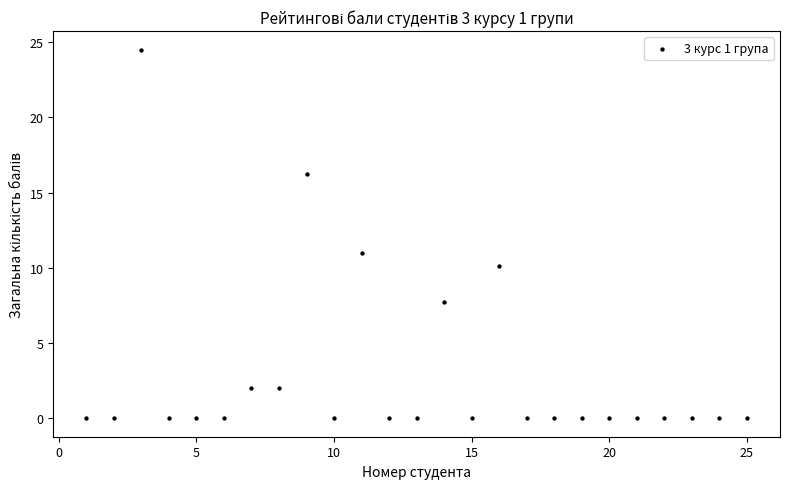

What Y value in the scatter plot is closest to 12?

11.0